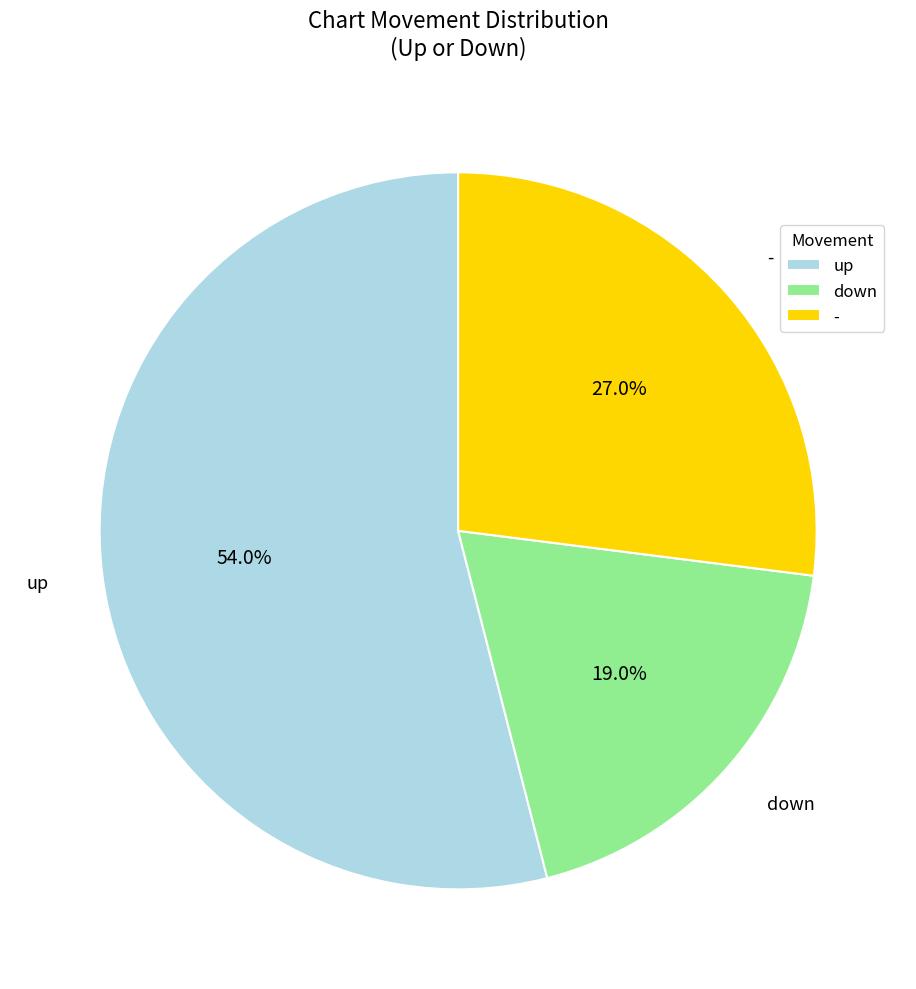

How many segments does this pie chart have?

3